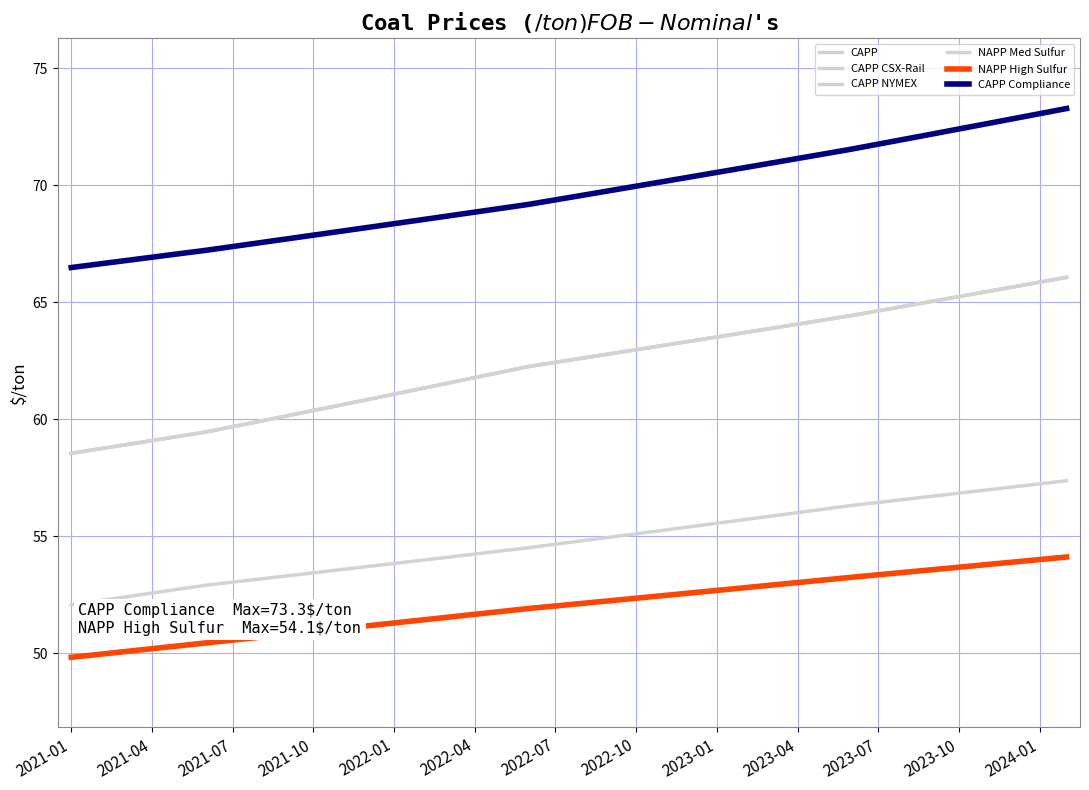

Where does the CAPP NYMEX series first go above 62?

16